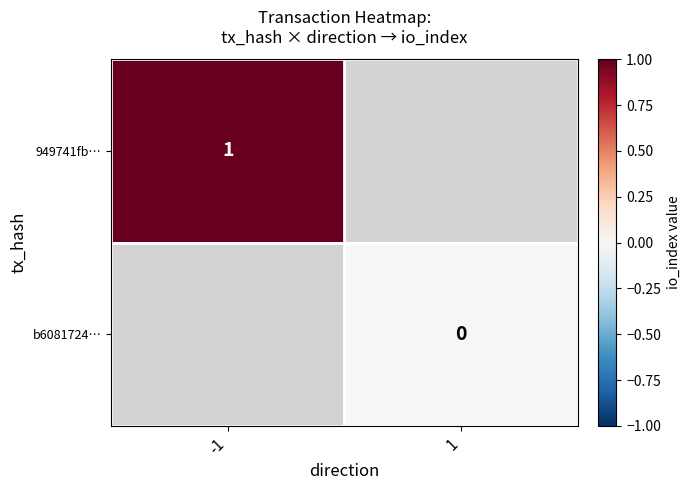

The value of b6081724… at 1 is 0.0. True or false?

True